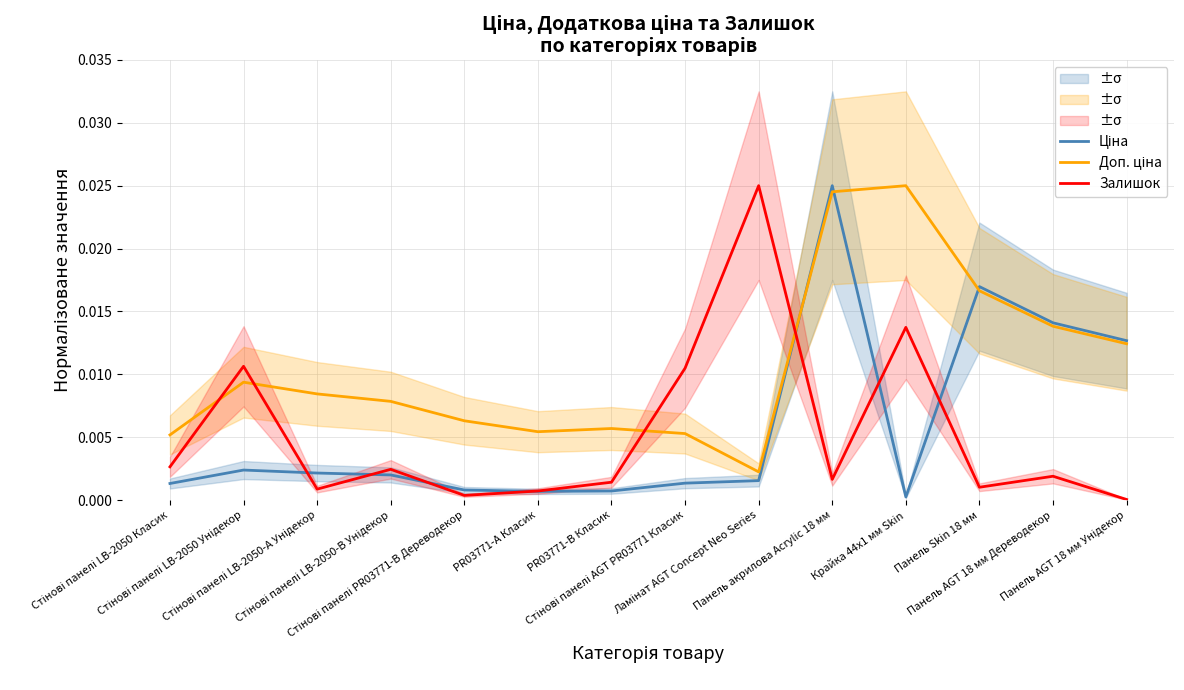

What is the label of the 2nd point from the left?

Стінові панелі LB-2050 Унідекор